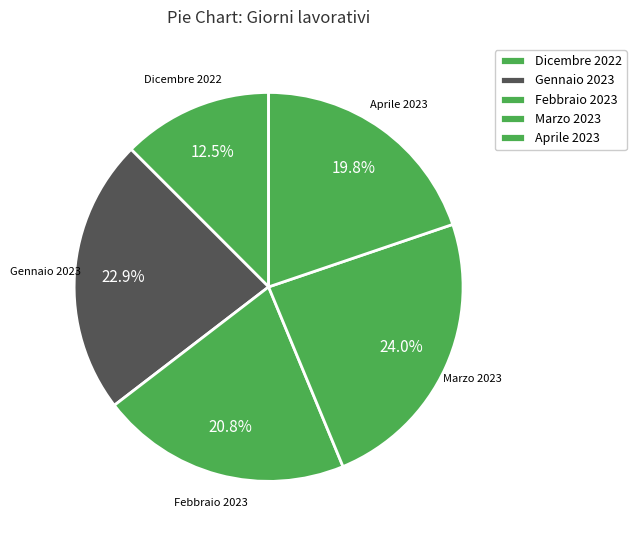

Do Gennaio 2023 and Aprile 2023 together represent more than half of the pie?

No